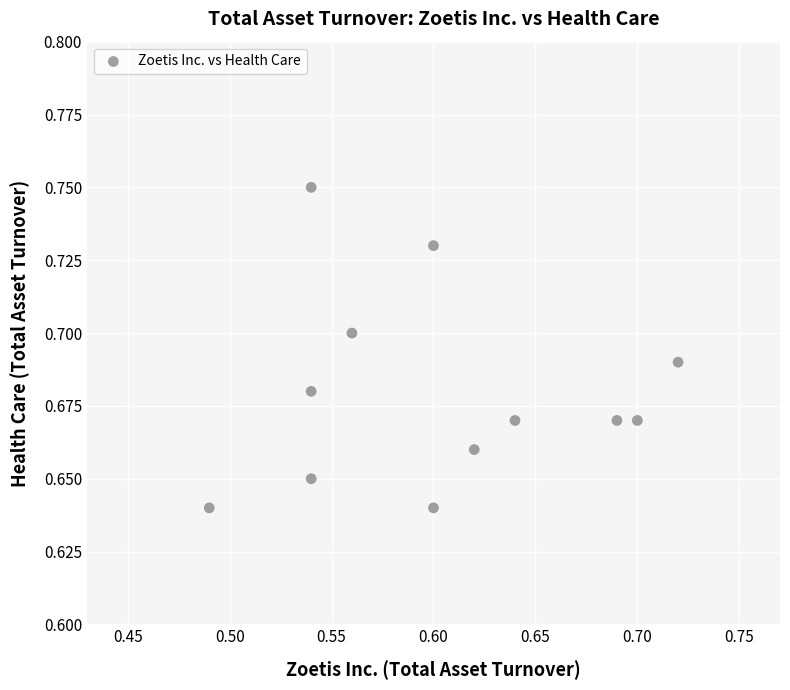

How many points are shown in the scatter plot?

12